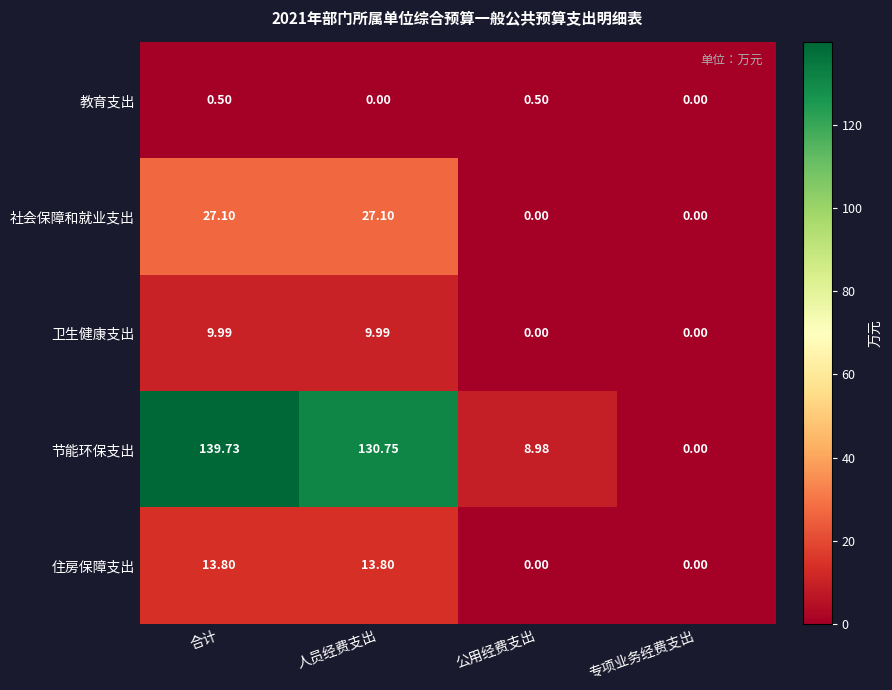

Is the value of 节能环保支出 at 专项业务经费支出 greater than the value of 卫生健康支出 at 人员经费支出?

No